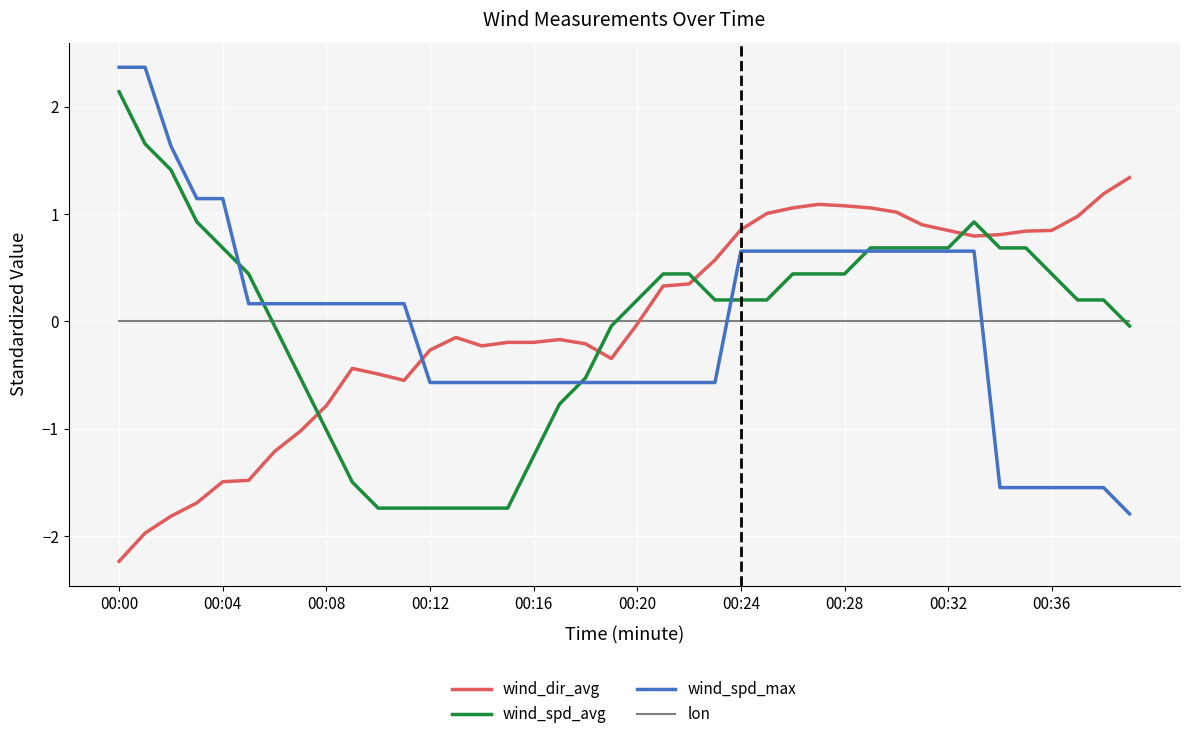

Which series has the widest spread of values?

wind_spd_max